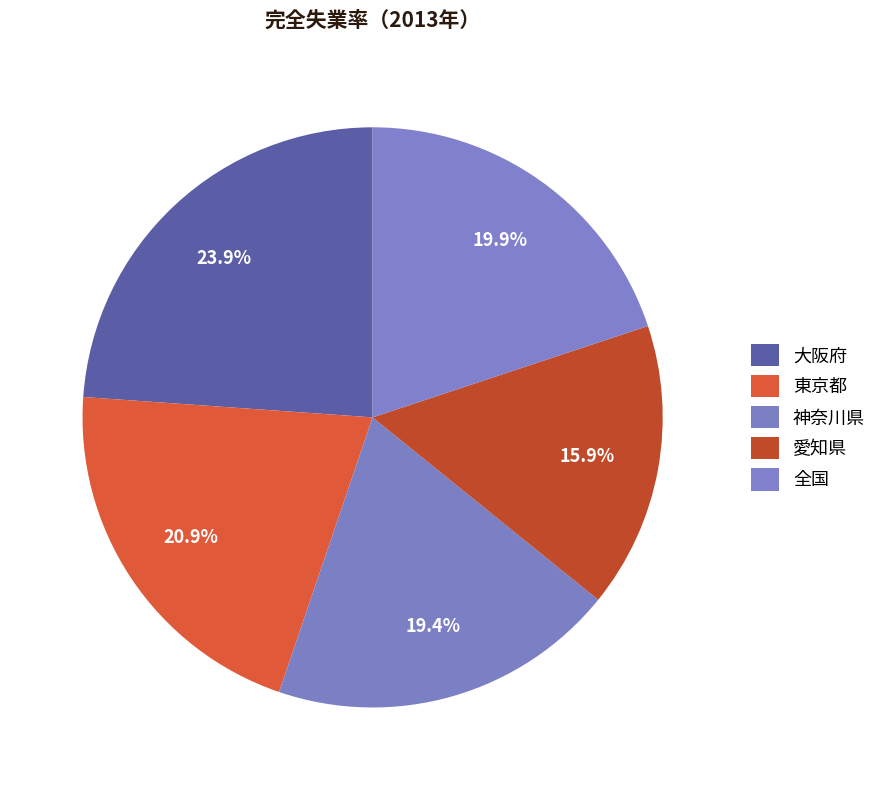

How many segments does this pie chart have?

5